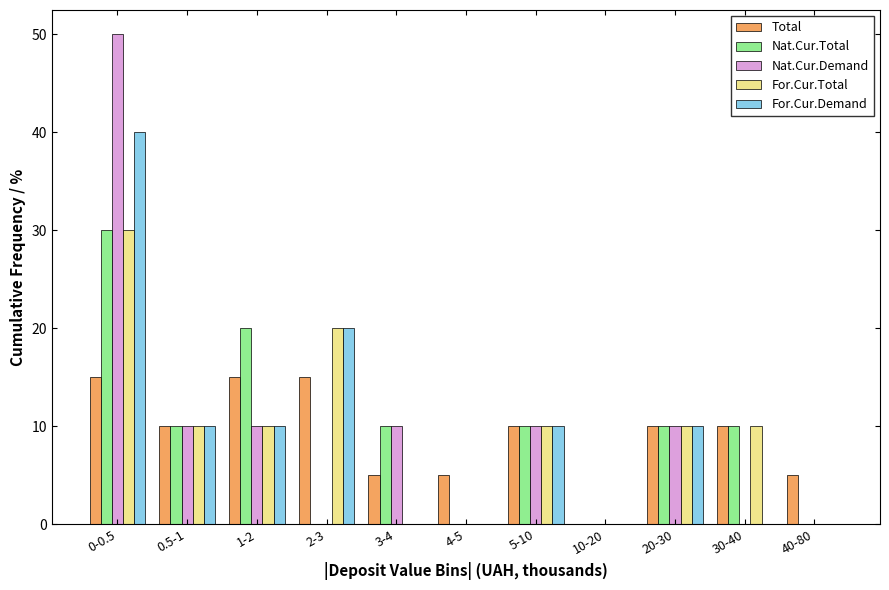

What is the maximum value for Nat.Cur.Demand?

50